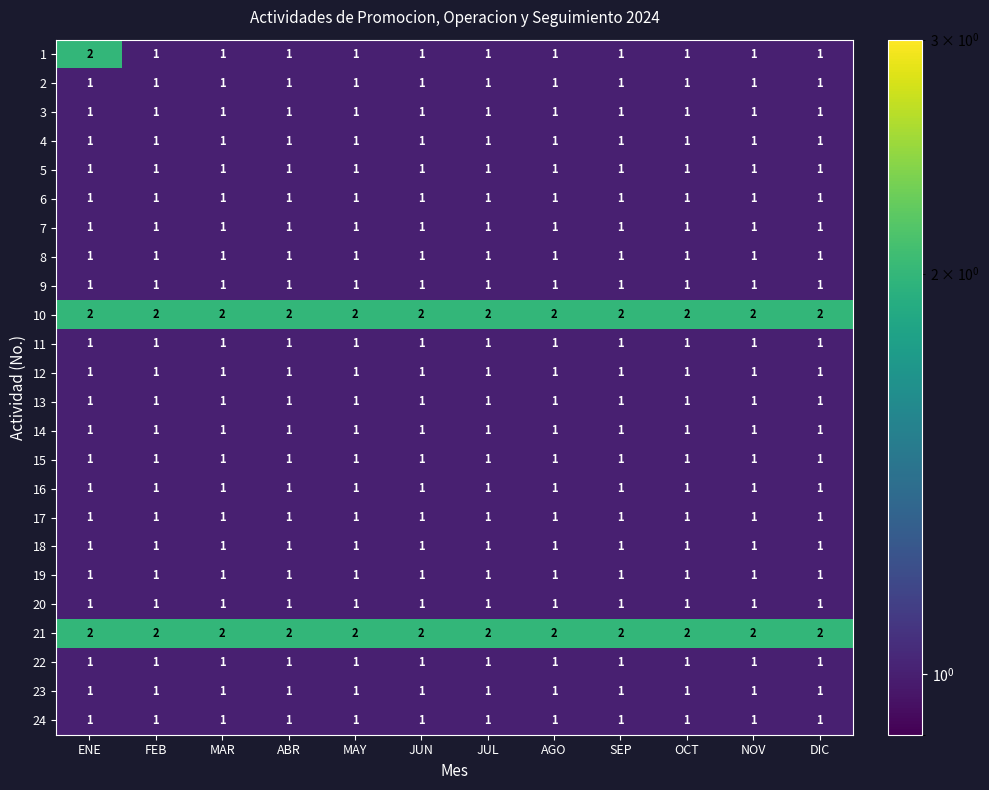

The 6 series shows 0 at MAR. True or false?

False